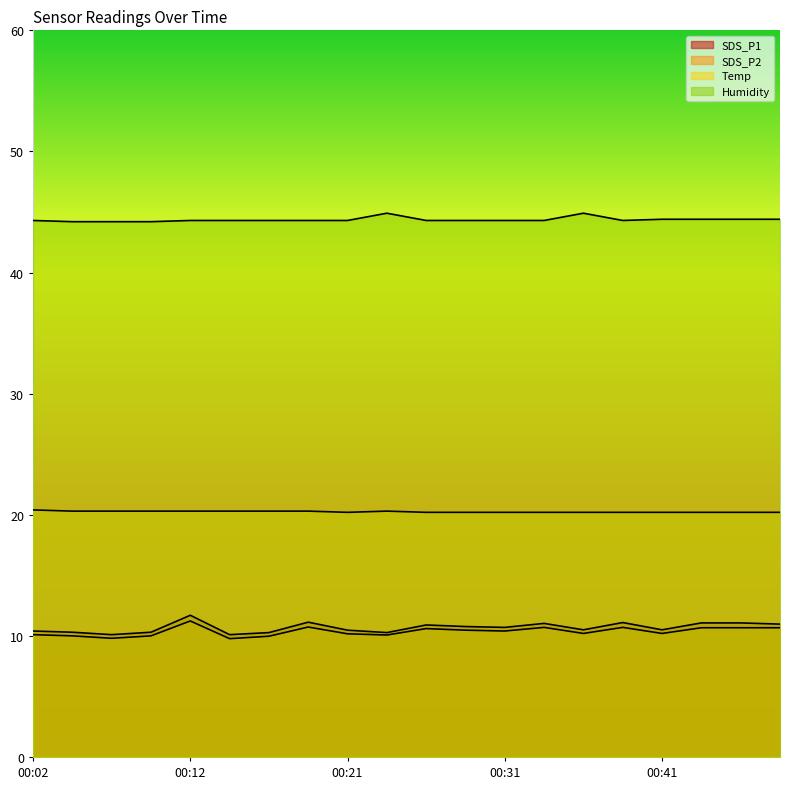

What is the value of the Temp point at the 16th from the left?

20.2